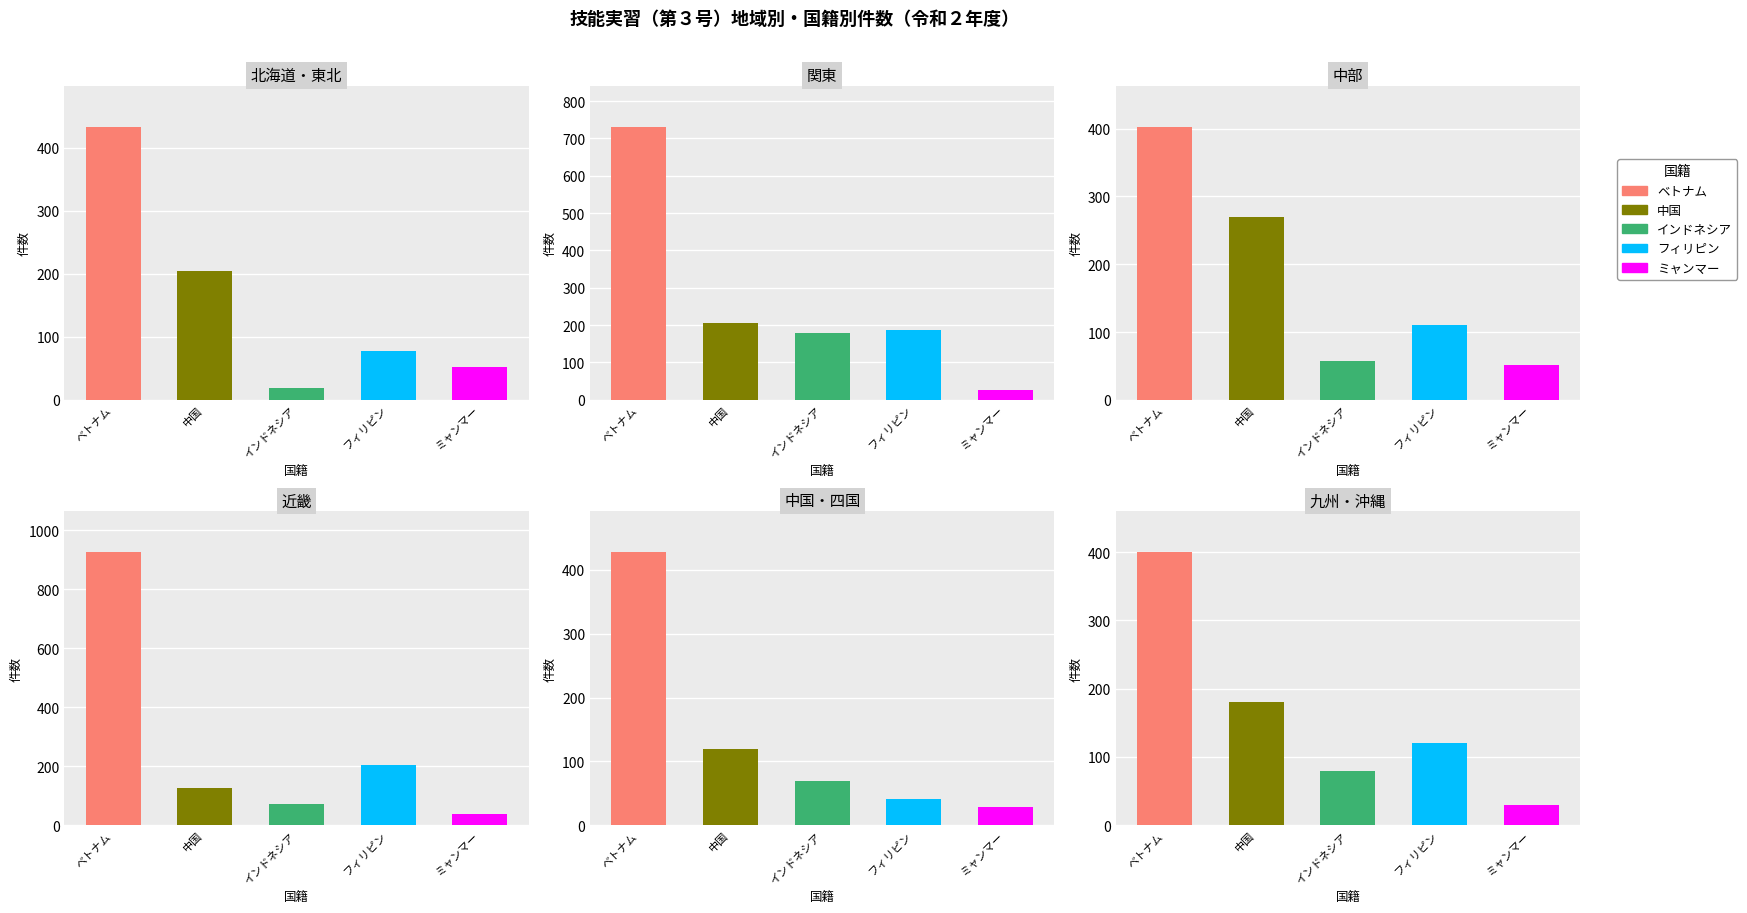

Between 5 and 2, which is larger?

2